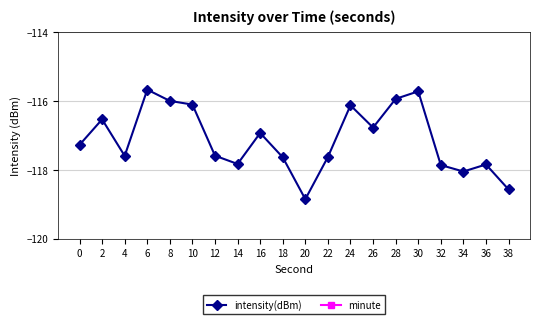

True or false: minute and intensity(dBm) intersect in this chart.

False